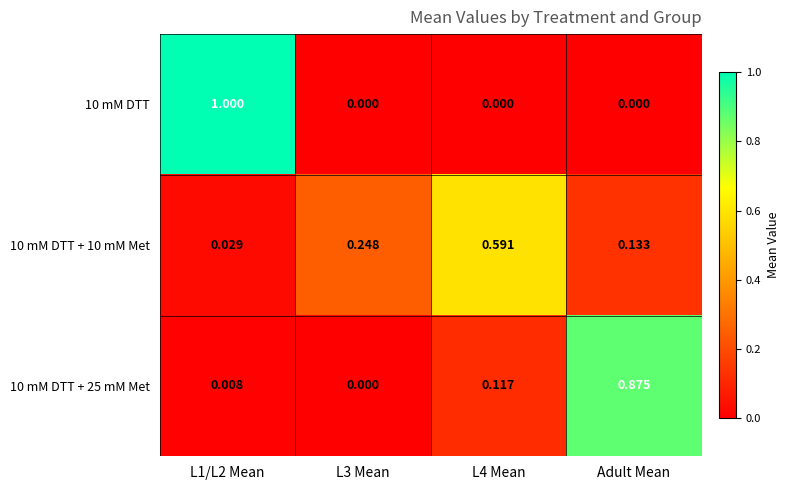

Which series has the largest total across all categories?

10 mM DTT + 10 mM Met